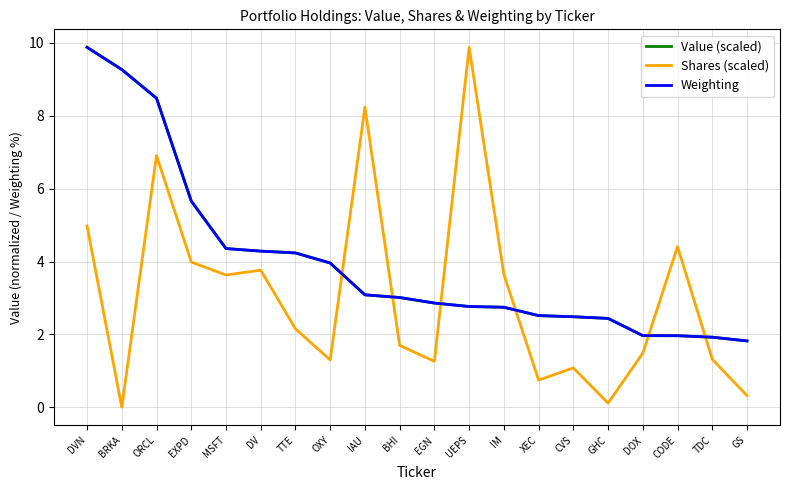

What position from the right is DVN?

20